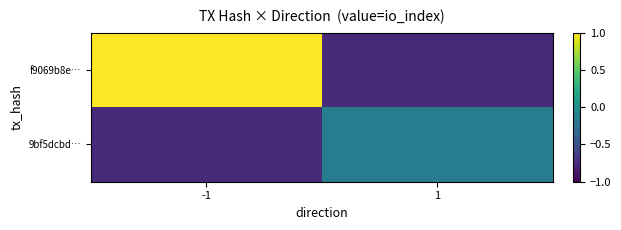

What is the spread (max minus min) of values at 1?

0.6